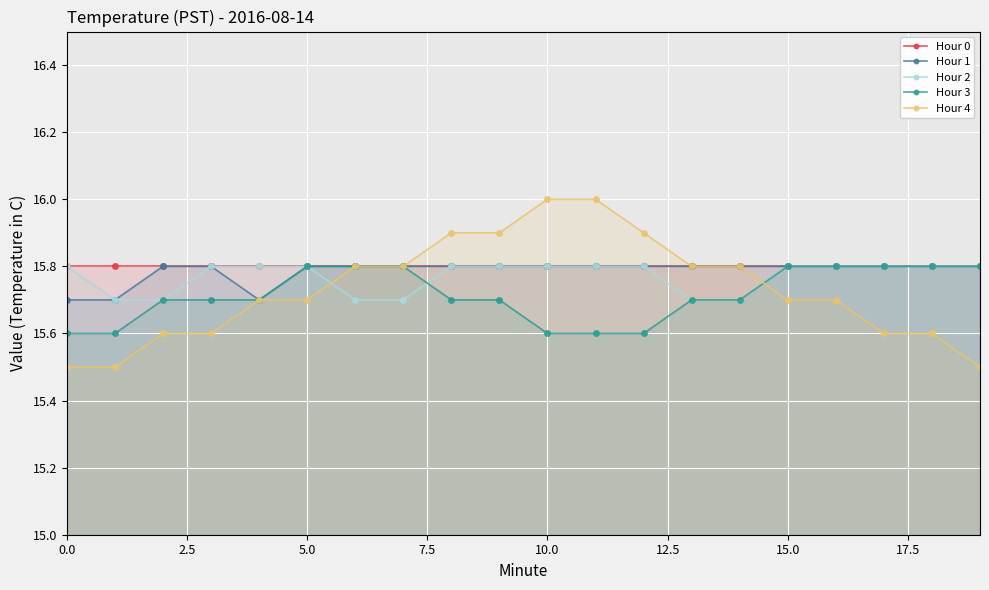

Reading left to right, list all the values displayed in this chart.

Hour 0: 15.8	15.8	15.8	15.8	15.8	15.8	15.8	15.8	15.8	15.8	15.8	15.8	15.8	15.8	15.8	15.8	15.8	15.8	15.8	15.8
Hour 1: 15.7	15.7	15.8	15.8	15.7	15.8	15.8	15.8	15.8	15.8	15.8	15.8	15.8	15.8	15.8	15.8	15.8	15.8	15.8	15.8
Hour 2: 15.8	15.7	15.7	15.8	15.8	15.8	15.7	15.7	15.8	15.8	15.8	15.8	15.8	15.7	15.7	15.8	15.8	15.8	15.8	15.8
Hour 3: 15.6	15.6	15.7	15.7	15.7	15.8	15.8	15.8	15.7	15.7	15.6	15.6	15.6	15.7	15.7	15.8	15.8	15.8	15.8	15.8
Hour 4: 15.5	15.5	15.6	15.6	15.7	15.7	15.8	15.8	15.9	15.9	16.0	16.0	15.9	15.8	15.8	15.7	15.7	15.6	15.6	15.5